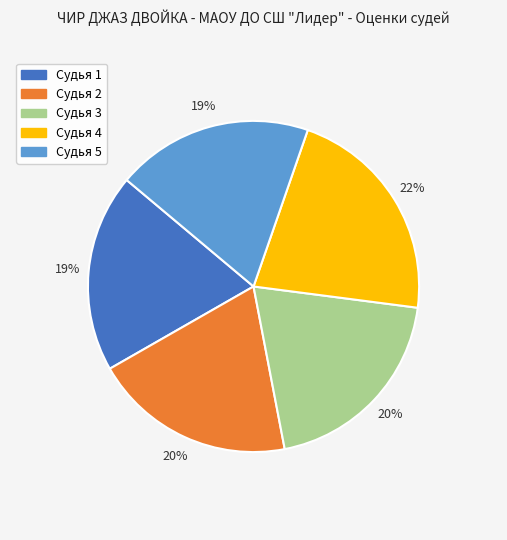

Approximately how many times larger is the value at Судья 1 compared to Судья 4?

0.9